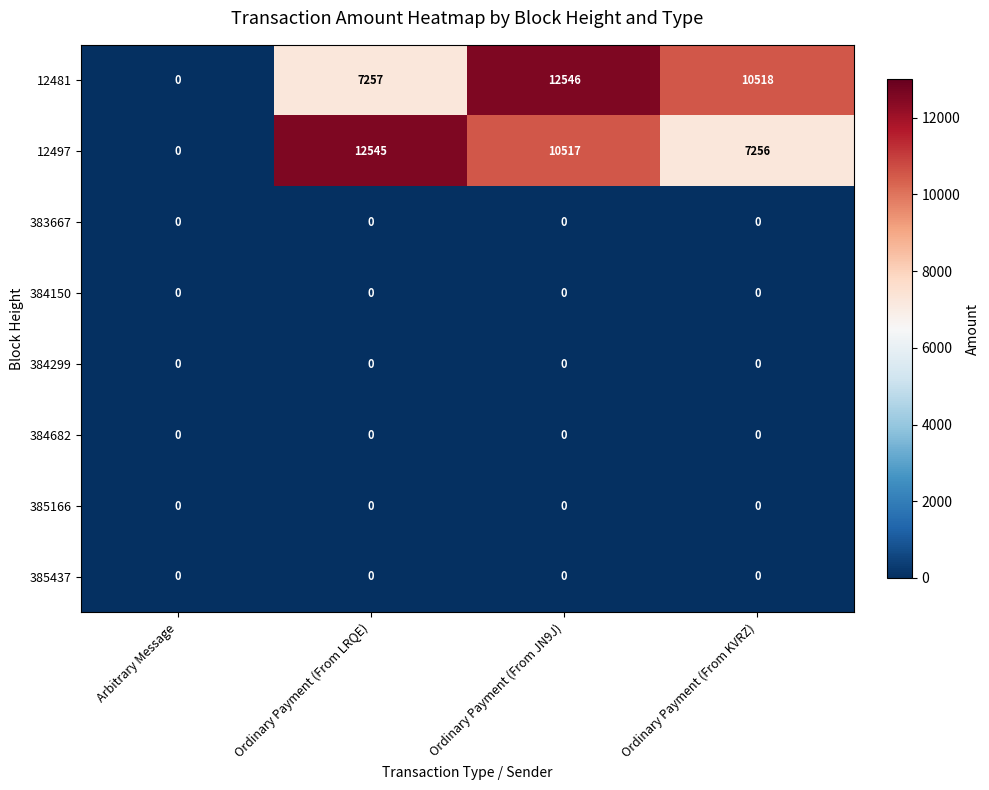

At which category does the chart reach its peak across all series?

Ordinary Payment (From JN9J)